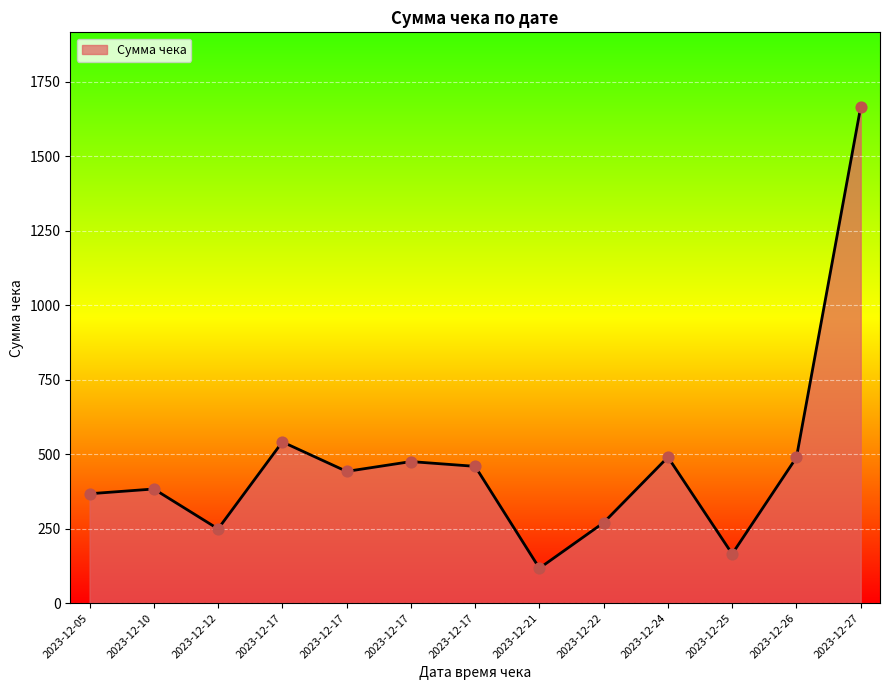

Is this an area chart (filled region under the line)?

Yes